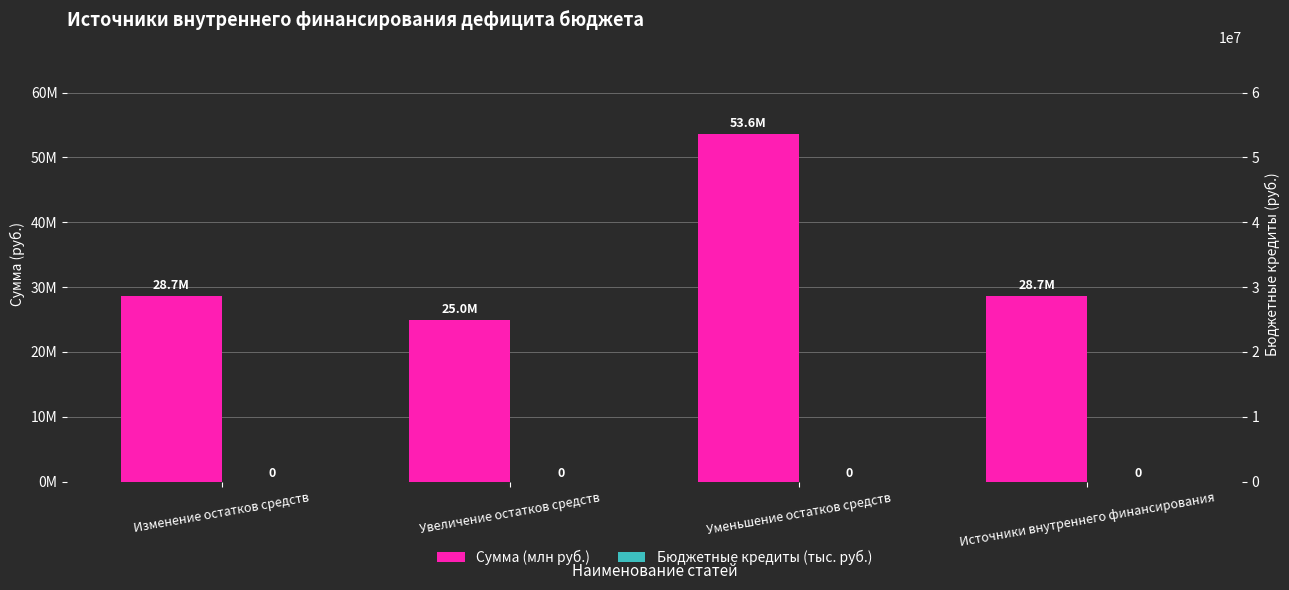

At how many categories does at least one series exceed 27592297?

3